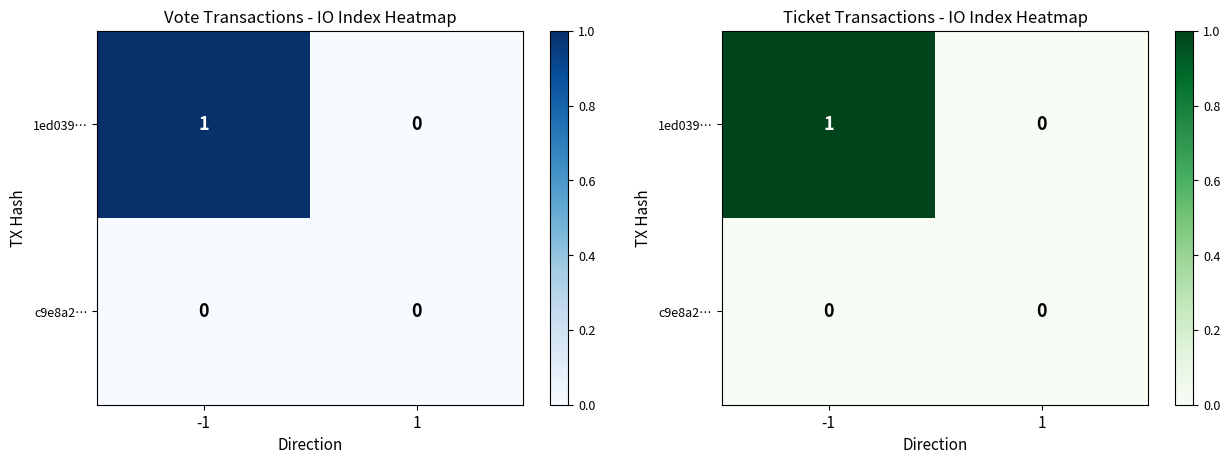

Which series changed the most between -1 and 1?

1ed039…